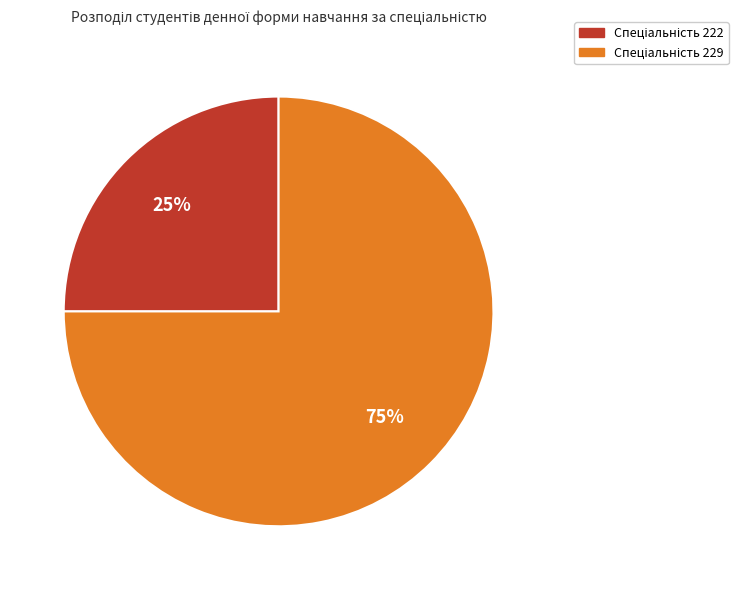

To the nearest percent, what is the average slice percentage?

50%